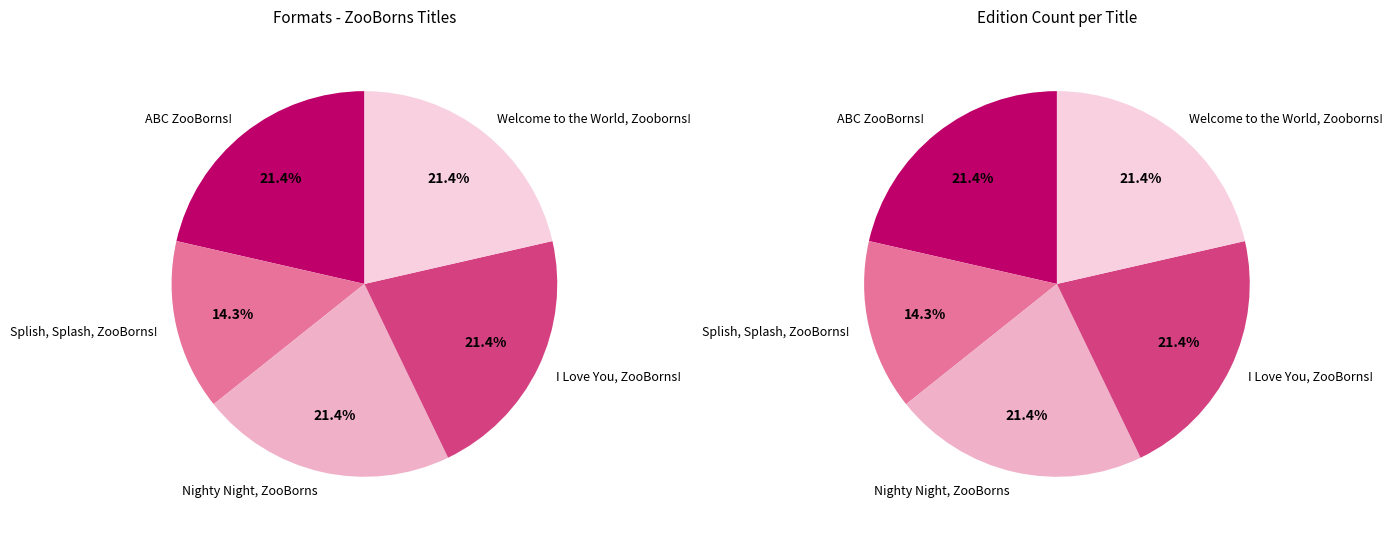

To the nearest percent, what portion does I Love You, ZooBorns! represent?

21%